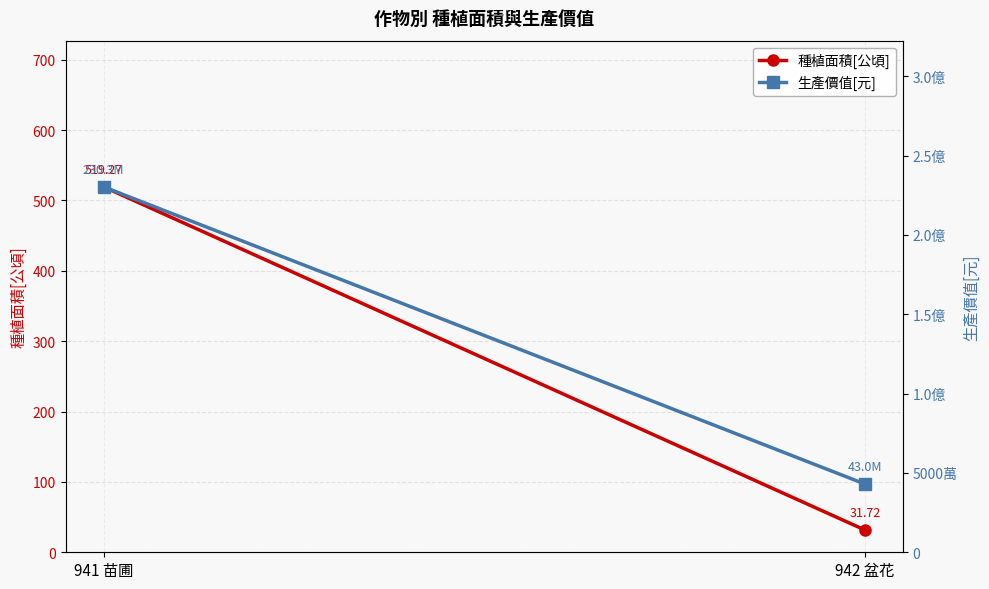

Between 941 苗圃 and 942 盆花, which series saw the biggest shift?

生產價值[元]